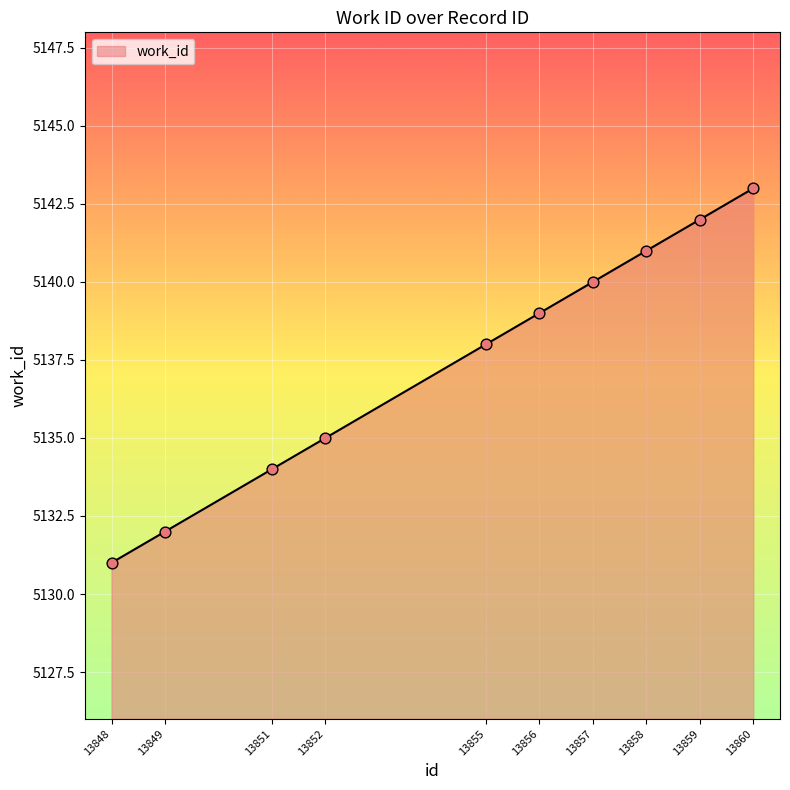

Which has a higher value, 13858 or 13849?

13858